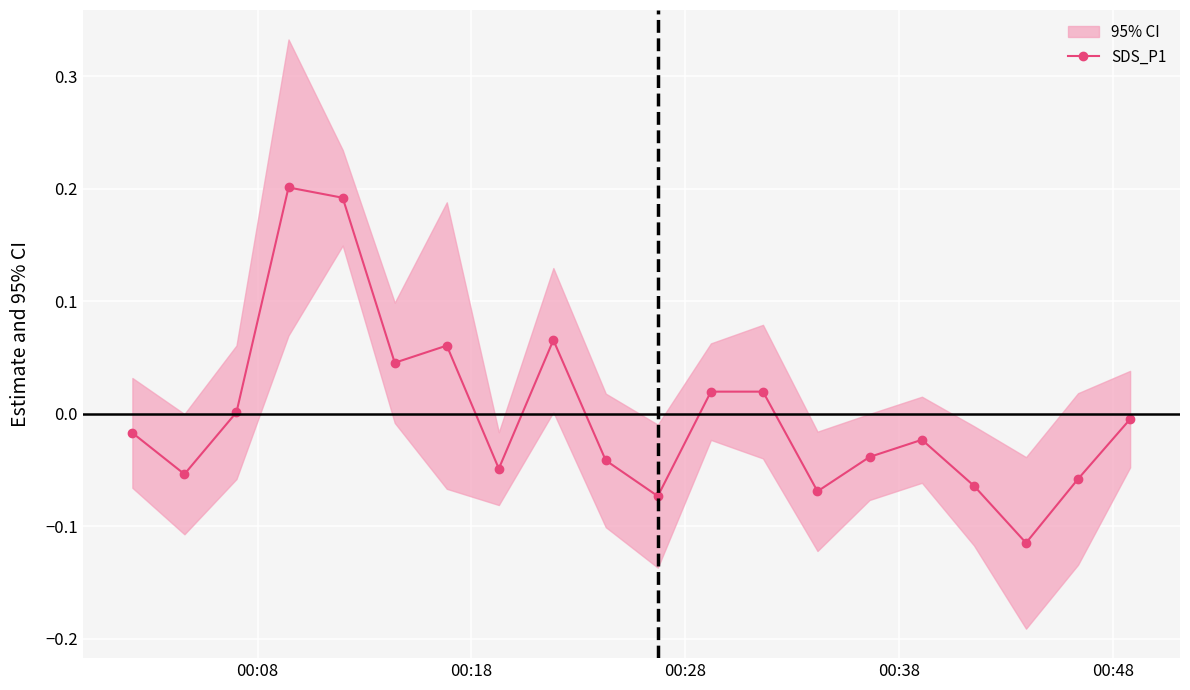

In SDS_P1, how many points are lower than both neighbors (excluding endpoints)?

6